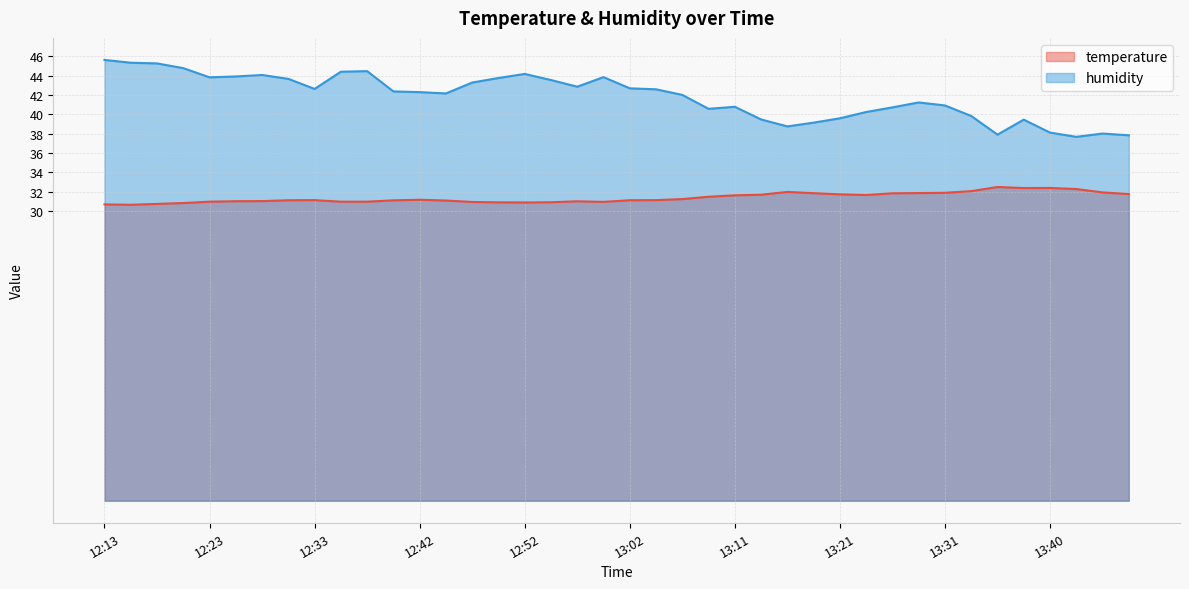

Rank the series by their average value, from highest to lowest.

humidity, temperature